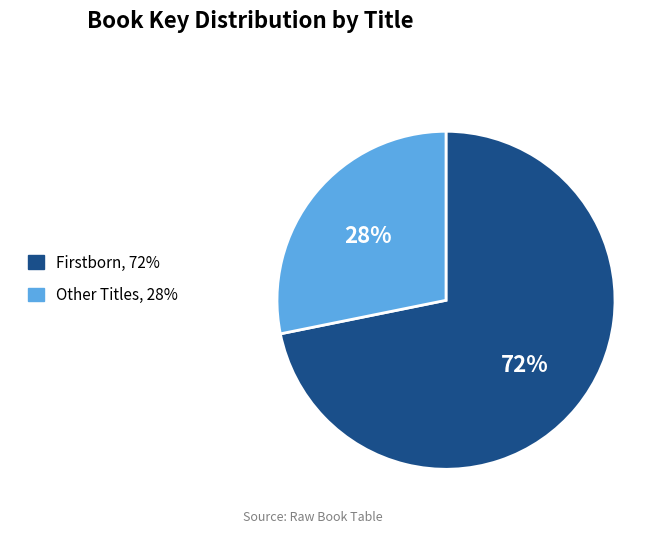

To the nearest percent, what is the difference between the largest and smallest slice percentages?

44%